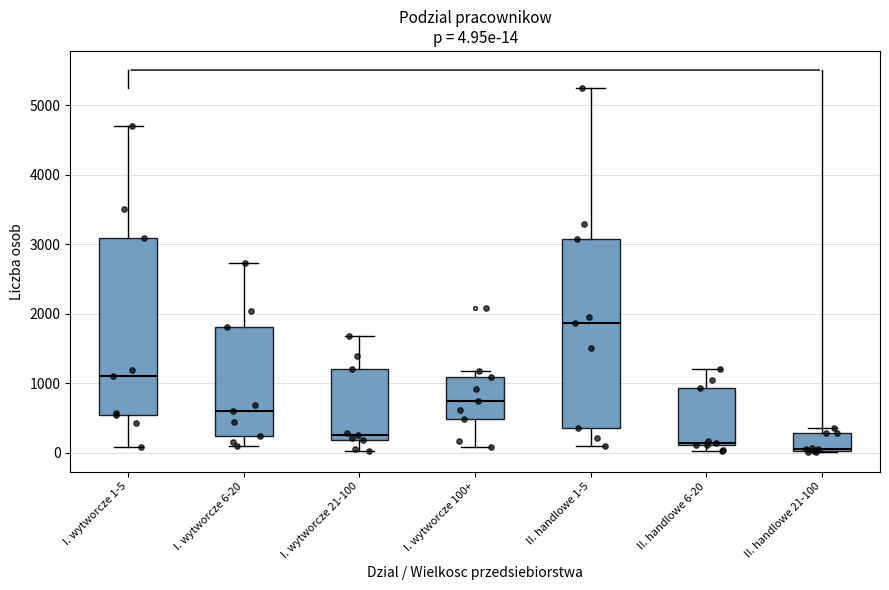

Comparing the boxes themselves (not the whiskers), which one is the tallest?

II. handlowe 1-5